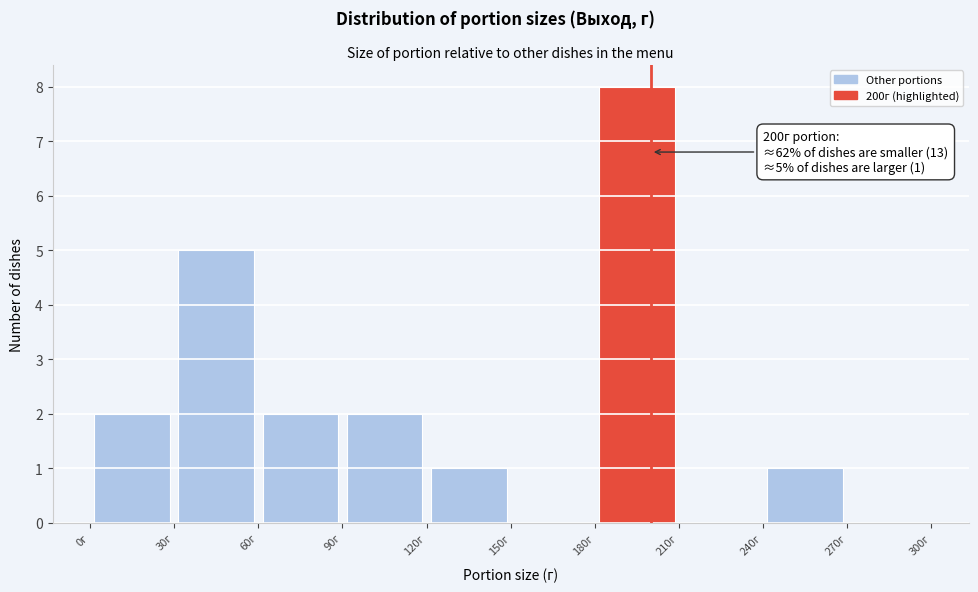

Which range on the x-axis has the tallest bar?

180 to 210